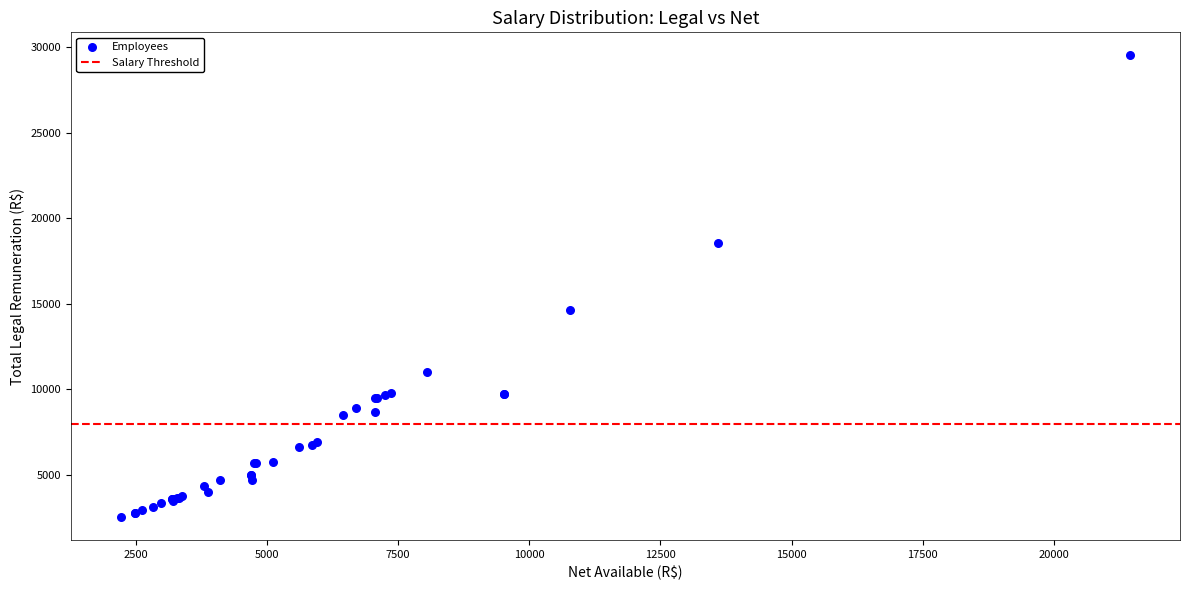

What Y value in the scatter plot is closest to 16029?

14661.3